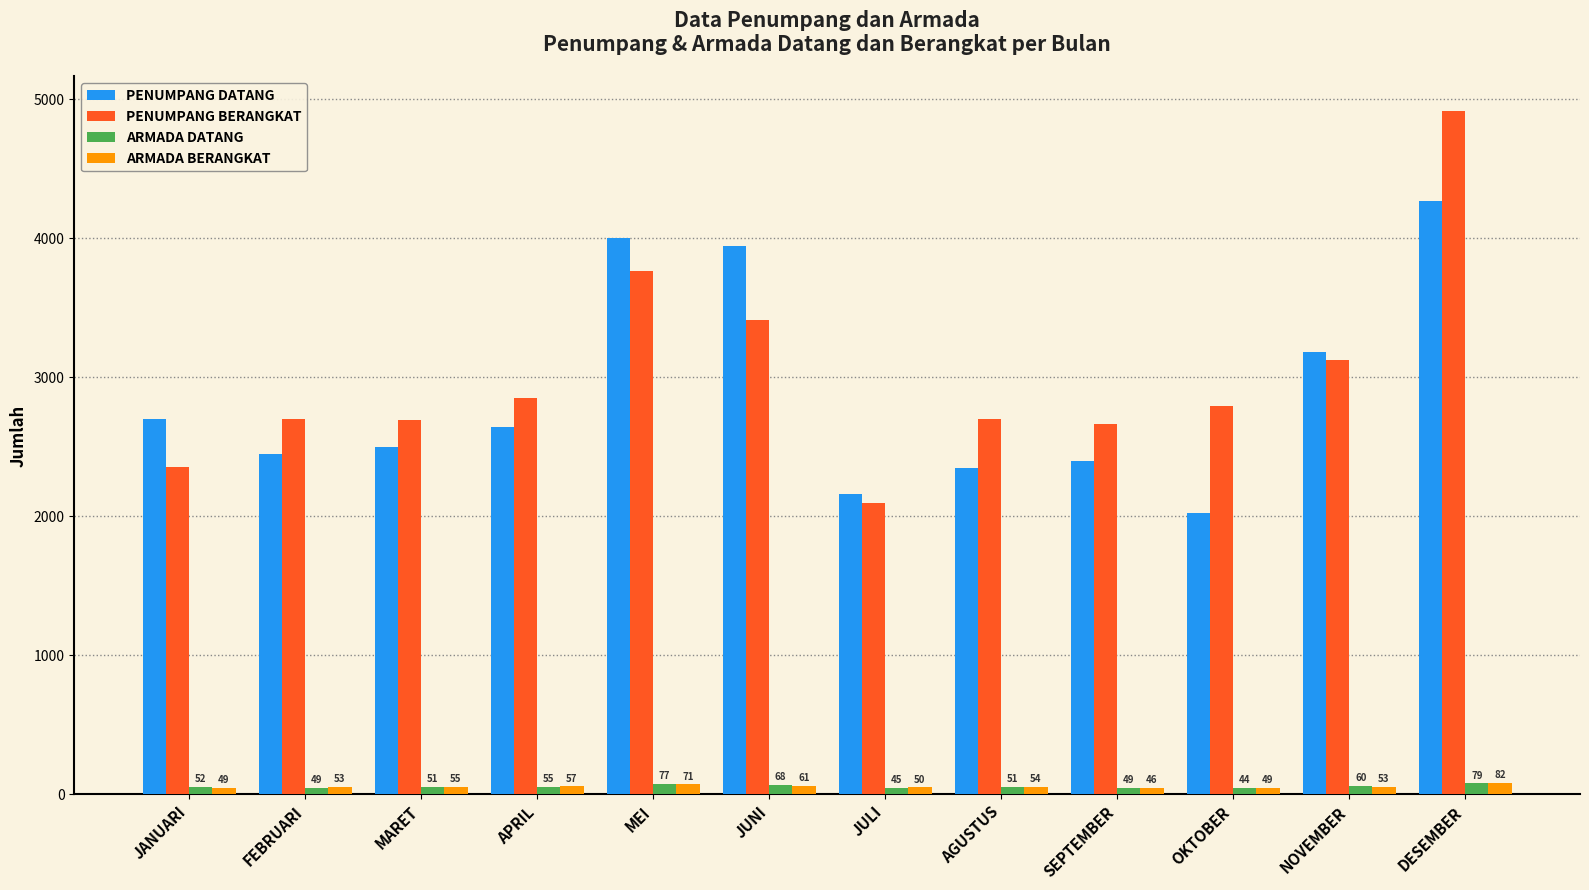

Rank the series at MEI from highest to lowest value.

PENUMPANG DATANG, PENUMPANG BERANGKAT, ARMADA DATANG, ARMADA BERANGKAT